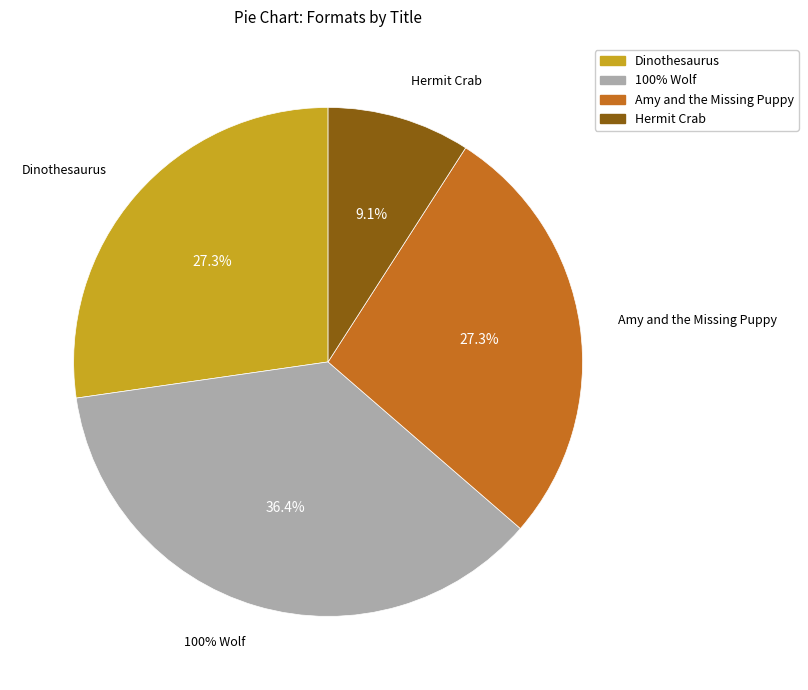

To the nearest percent, what is the difference between the largest and smallest slice percentages?

27%